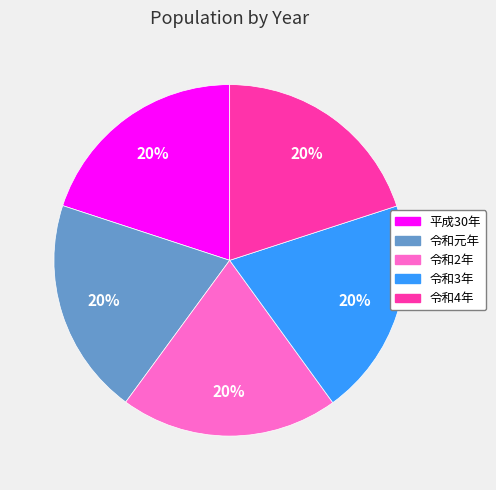

Approximately how many times larger is the value at 令和2年 compared to 令和4年?

1.0